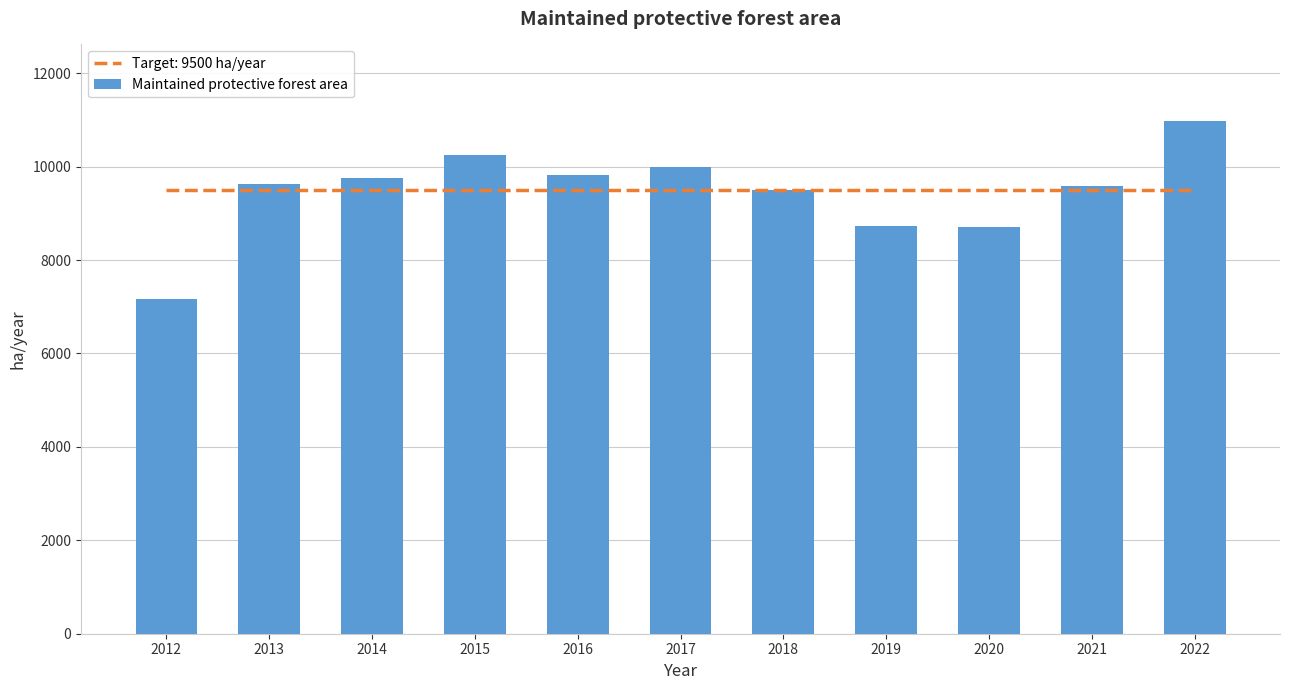

The value at 2015 is 10253.6. True or false?

True